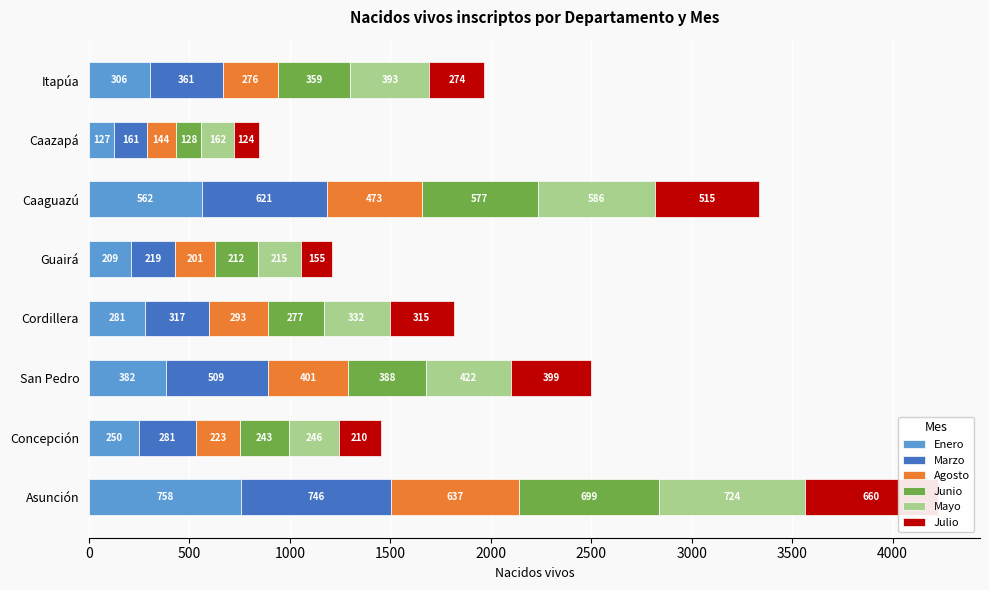

How many values in the Julio series exceed 315?

3